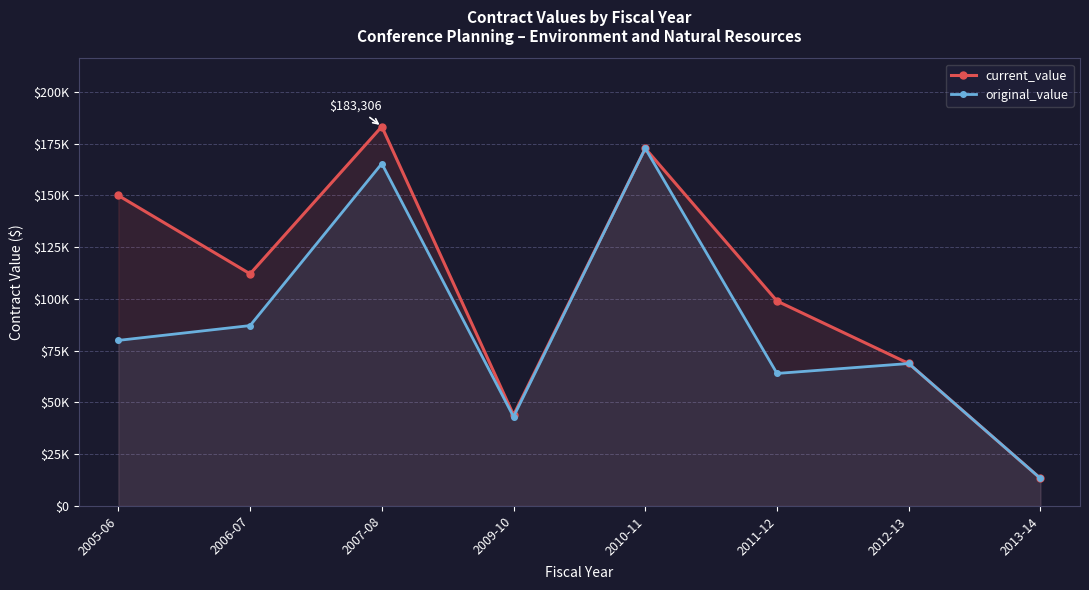

True or false: current_value has a value of 43903.0 at 2009-10.

True